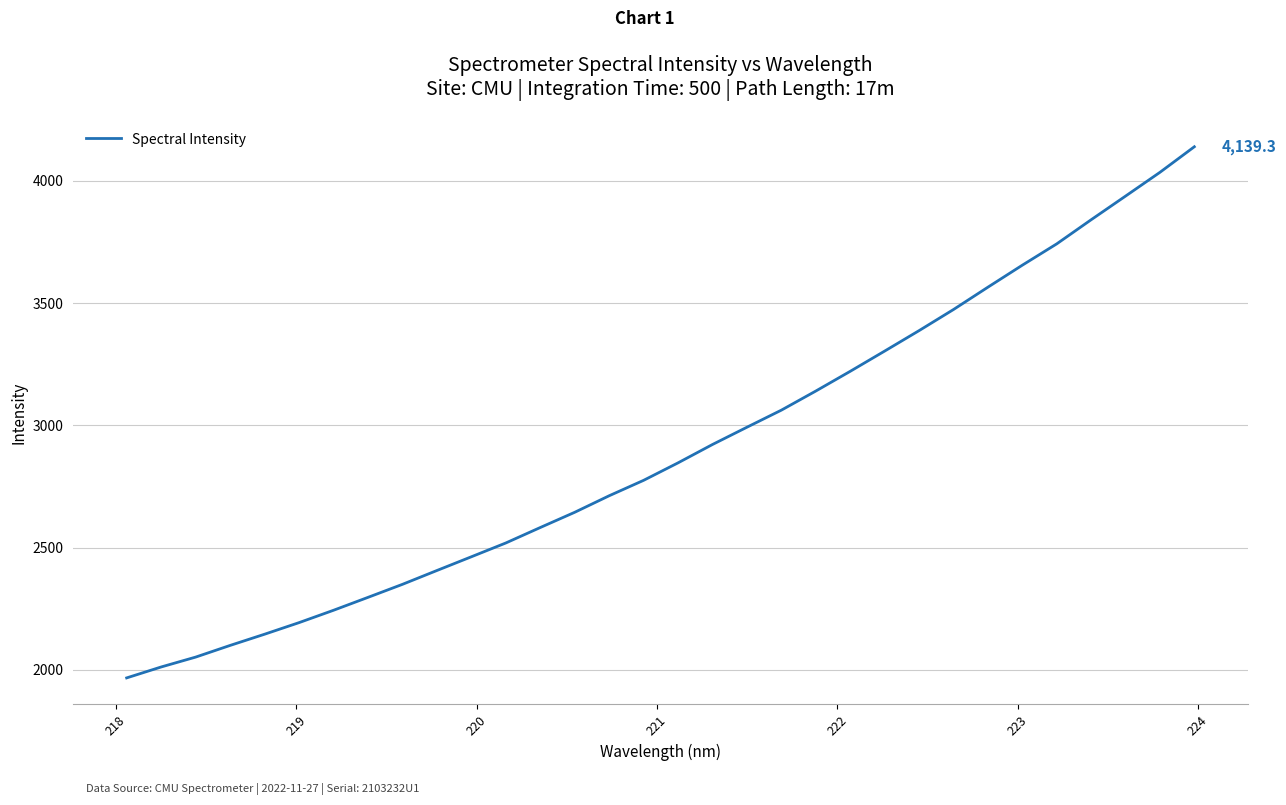

Does the chart have visible grid lines?

Yes